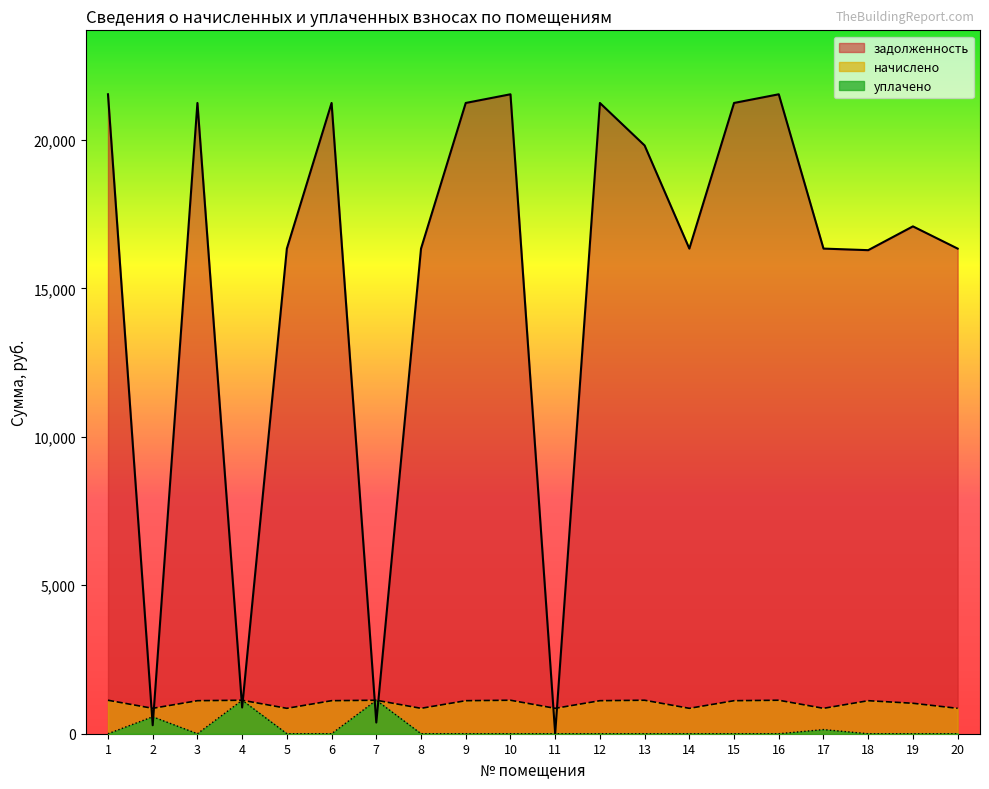

What are all the series names shown in the legend?

задолженность, начислено, уплачено